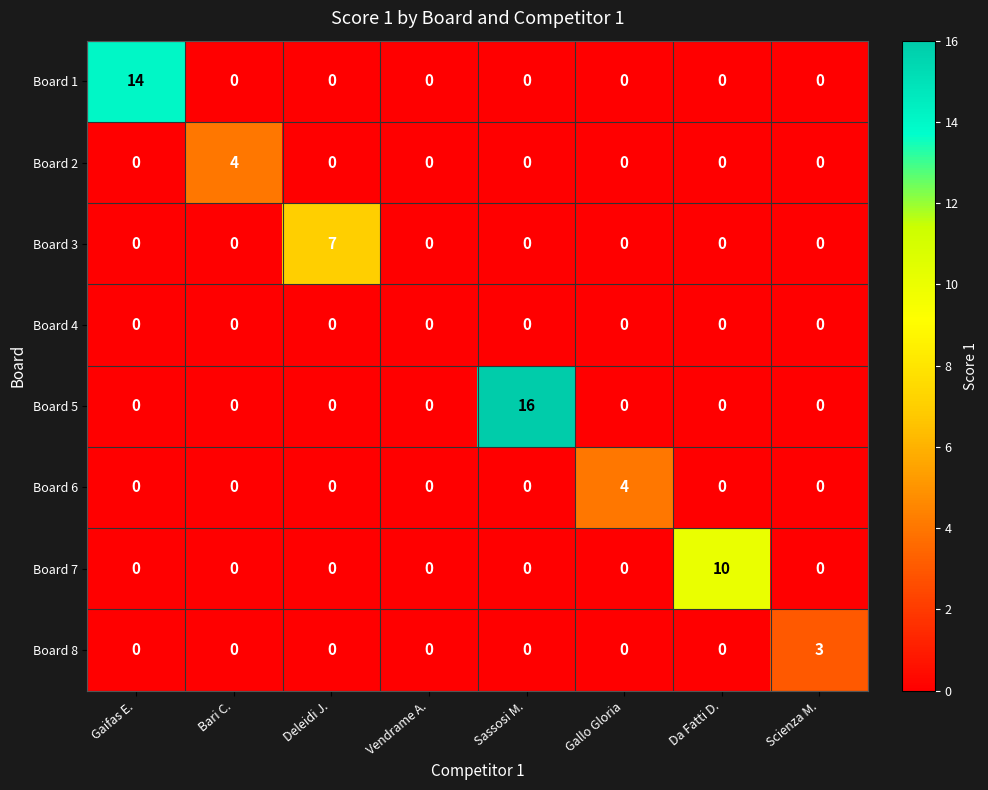

Which label corresponds to the largest value in the chart?

Sassosi M.